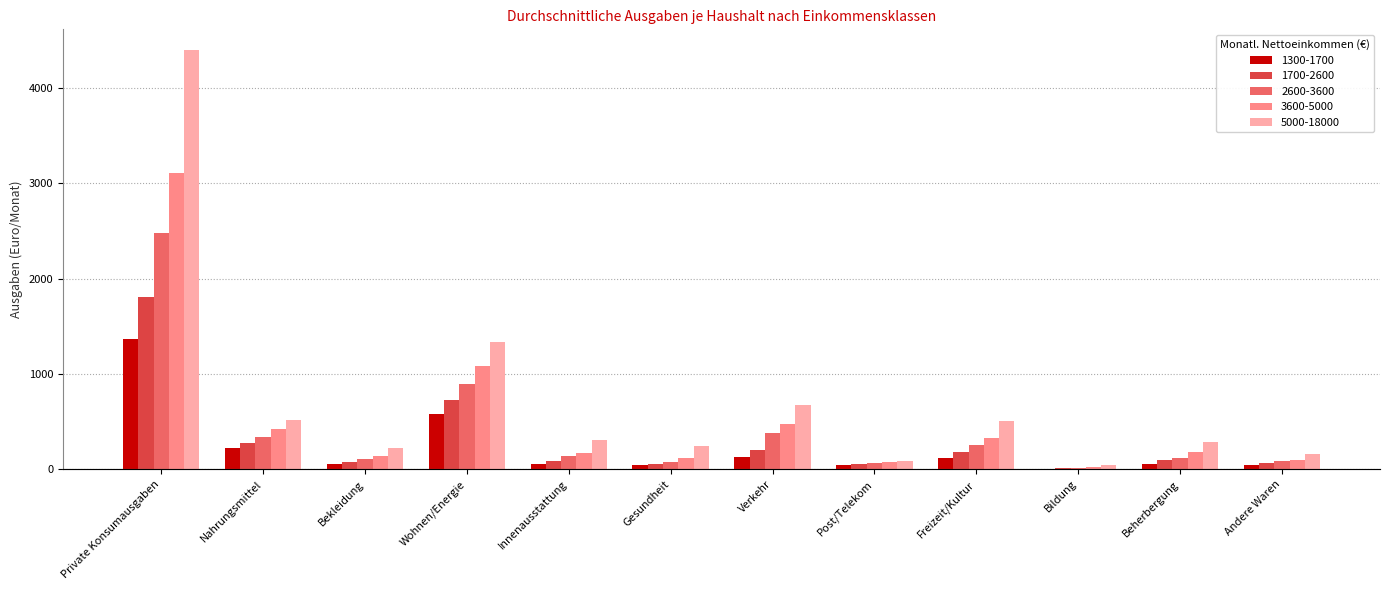

Count the number of data series in this chart.

5